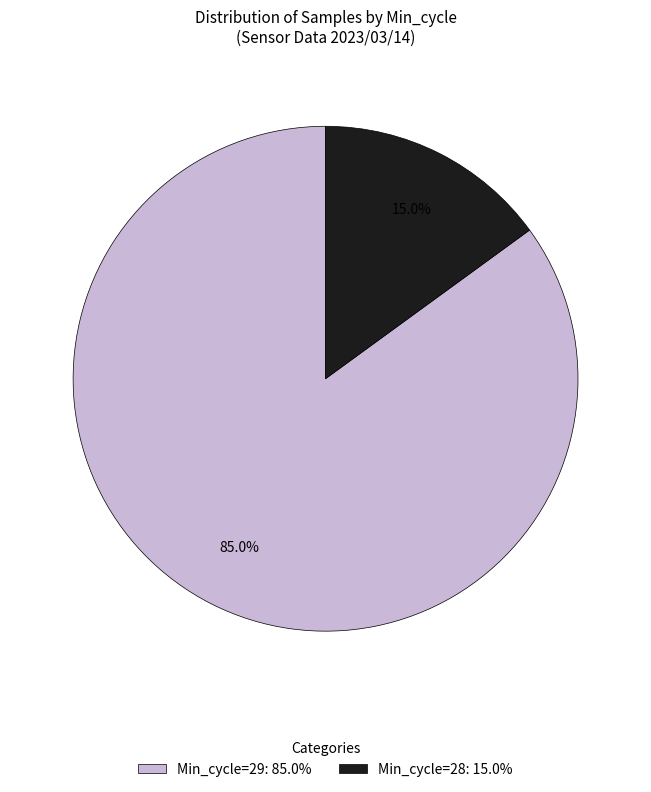

Rank the categories by value from lowest to highest.

Min_cycle=28: 15.0%, Min_cycle=29: 85.0%